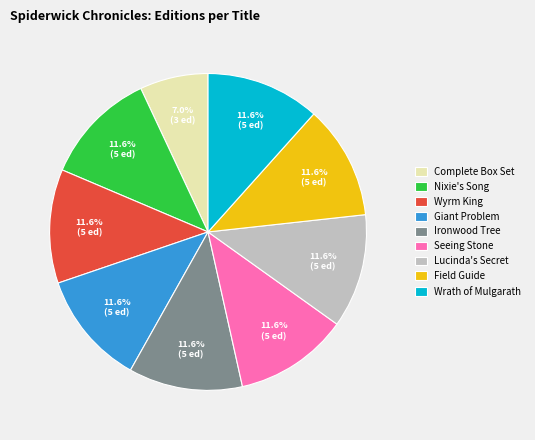

The Wrath of Mulgarath slice represents 24% of the pie. True or false?

False